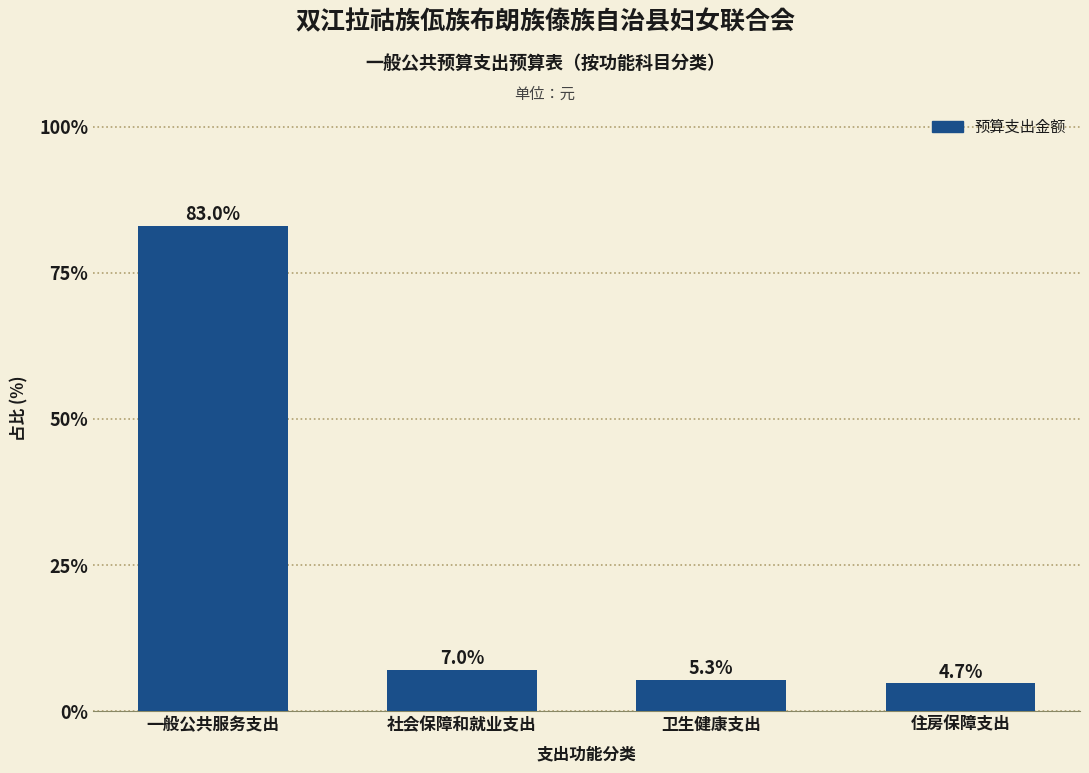

Reading left to right, what are all the values shown in this chart?

一般公共服务支出=83.0	社会保障和就业支出=7.0	卫生健康支出=5.3	住房保障支出=4.7